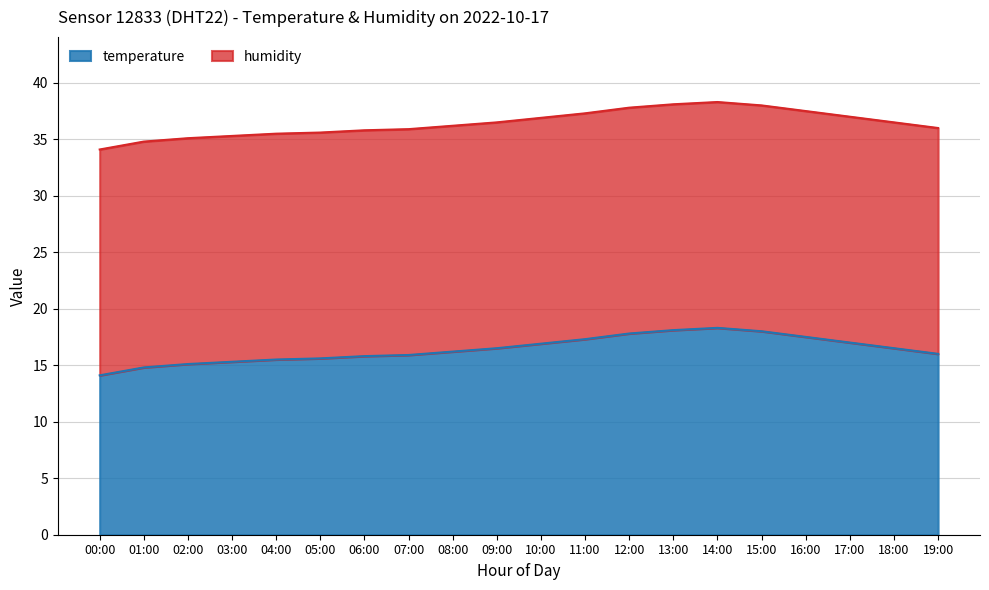

True or false: temperature has a value of 29.9 at 16:00.

False